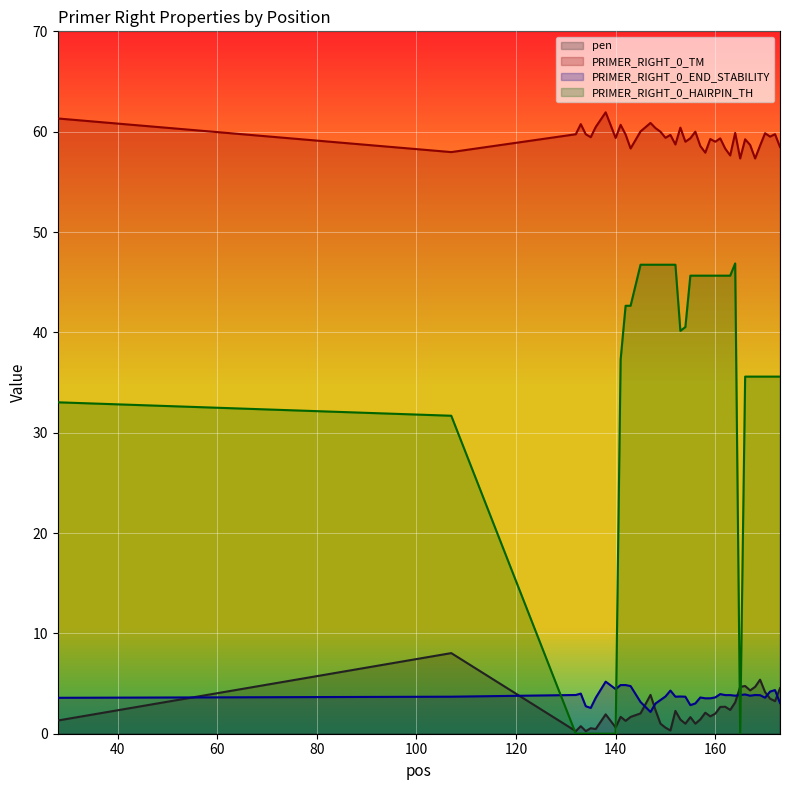

What is the sum of all PRIMER_RIGHT_0_HAIRPIN_TH values?

1337.6